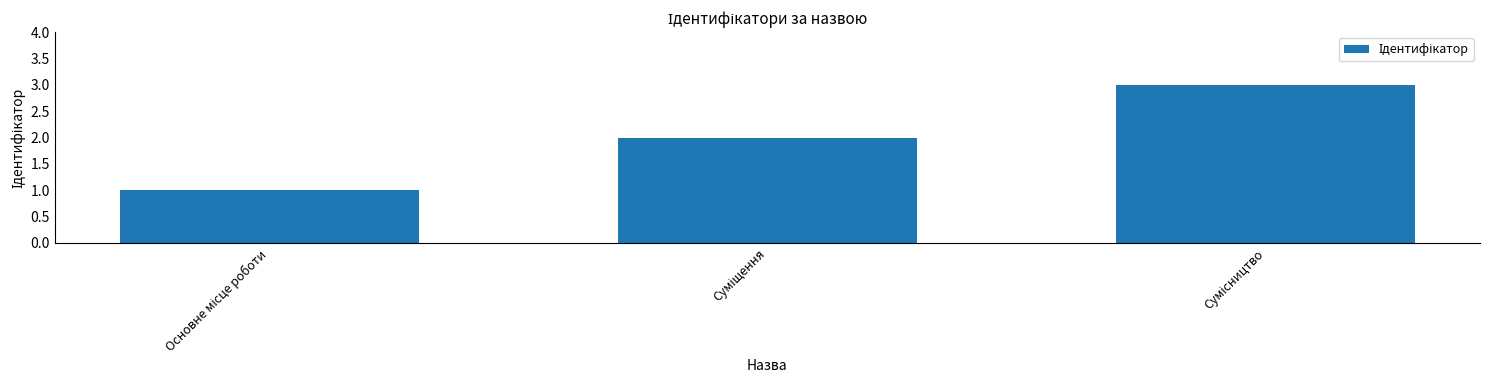

What is the sum of all values?

6